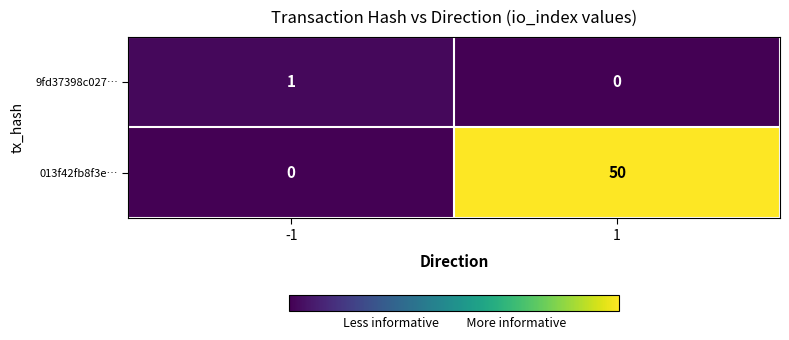

Reading right to left, extract all data points from this chart.

9fd37398c027…: 0	1
013f42fb8f3e…: 50	0